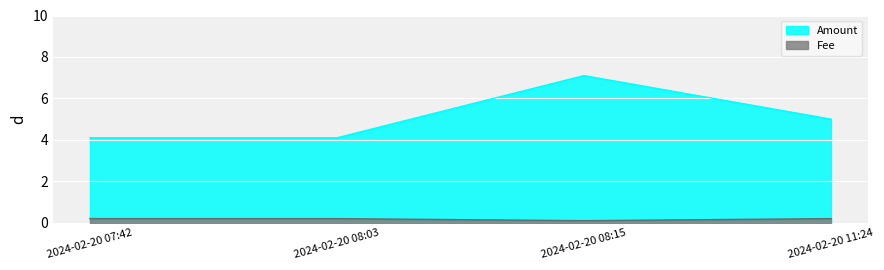

Is it true that Amount equals 2.5 at 2024-02-20 07:42?

False